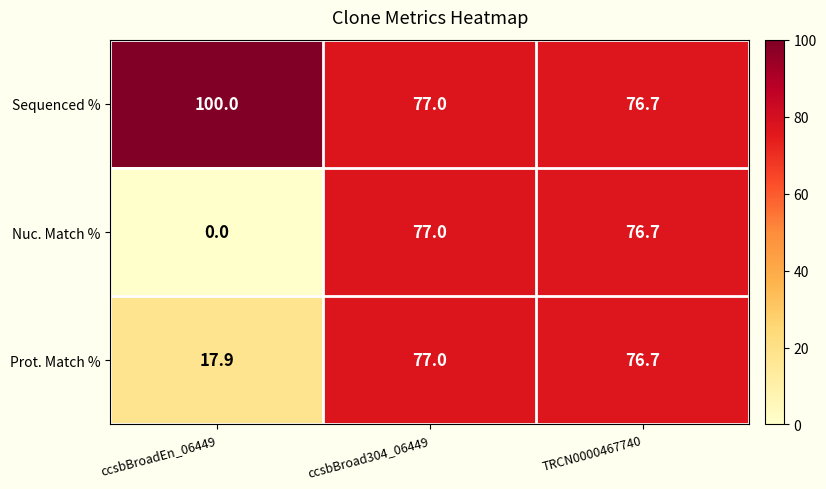

Count the number of data series in this chart.

3